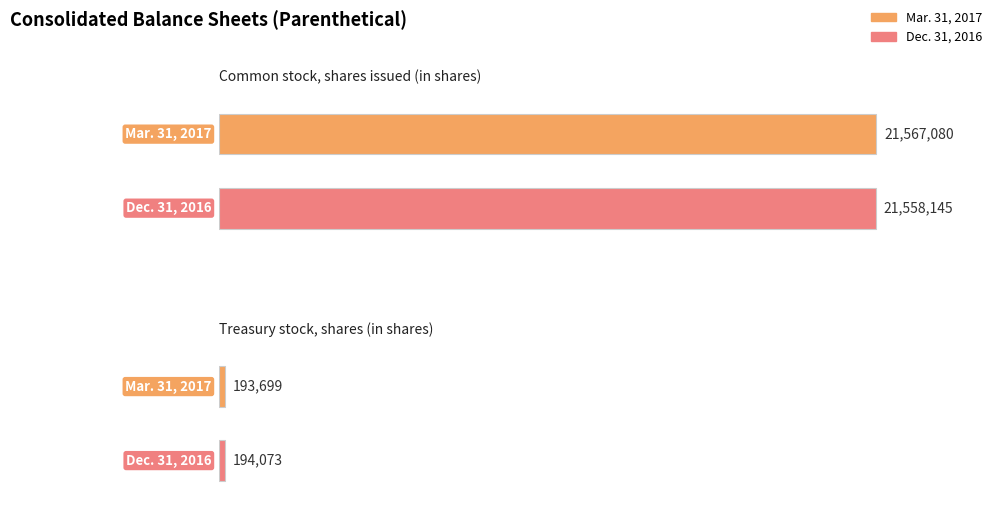

Rank the series by their maximum value, from highest to lowest.

Mar. 31, 2017, Dec. 31, 2016